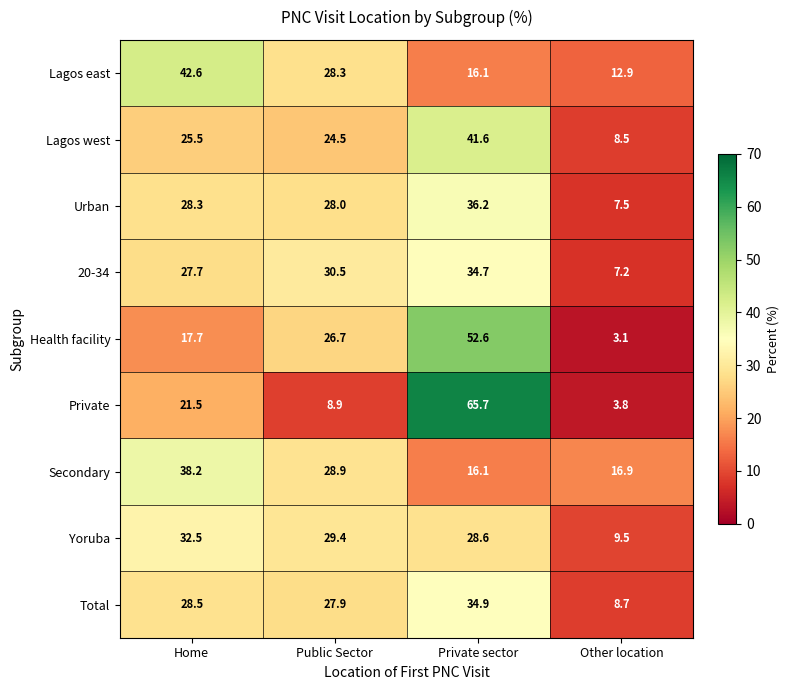

Which series has the largest range (max minus min)?

Private